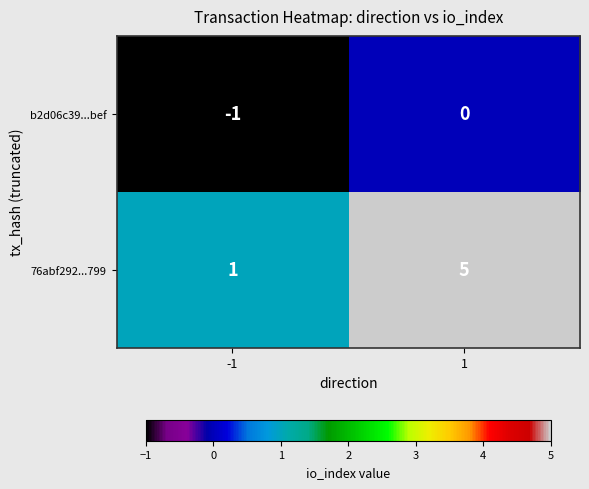

What is the sum of all 76abf292...799 values?

6